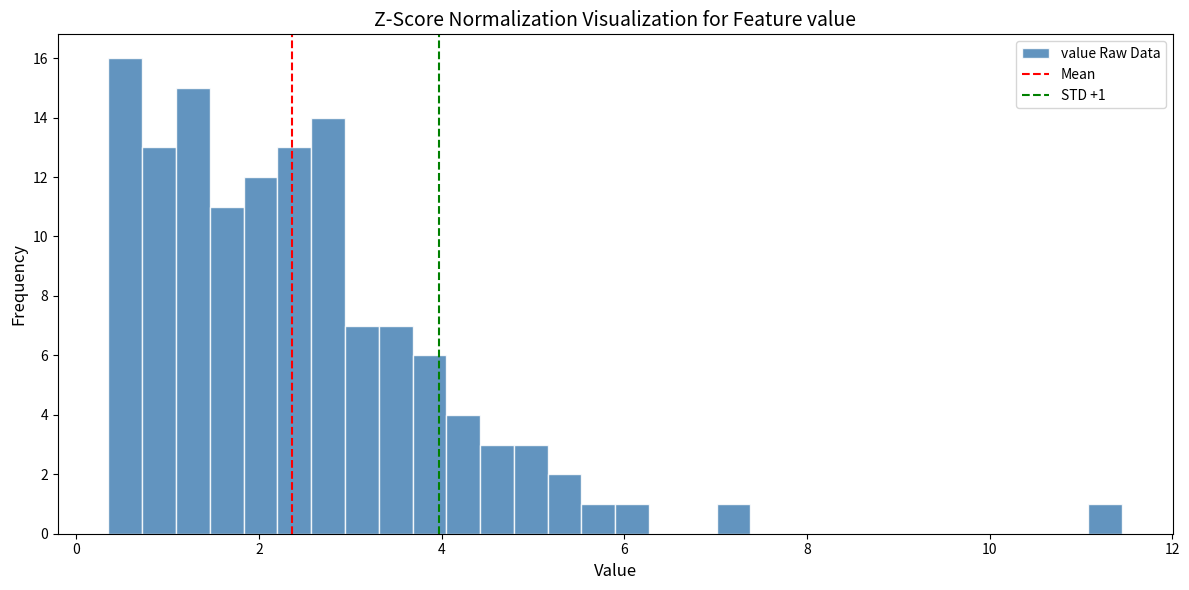

Read against the x-axis, roughly where is the centre of the tallest bar?

0.6